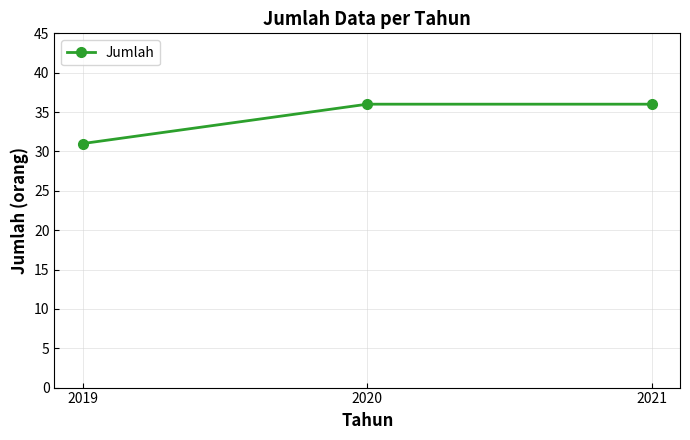

Reading left to right, transcribe all the data shown in this chart.

2019=31	2020=36	2021=36